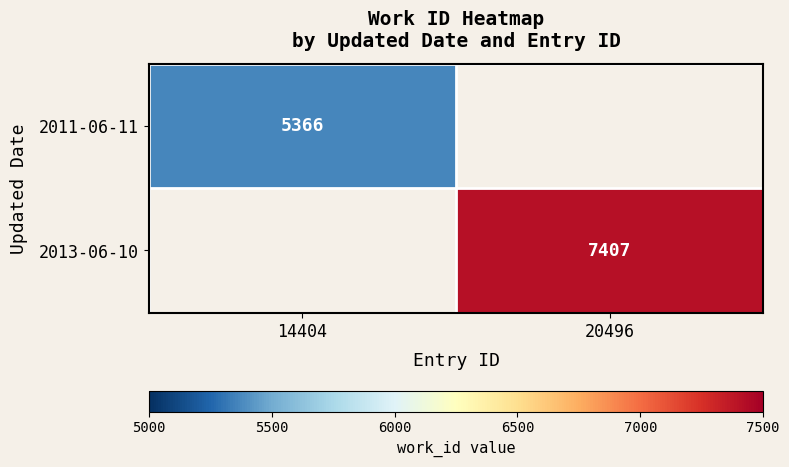

True or false: 2013-06-10 has a value of 7407 at 20496.

True